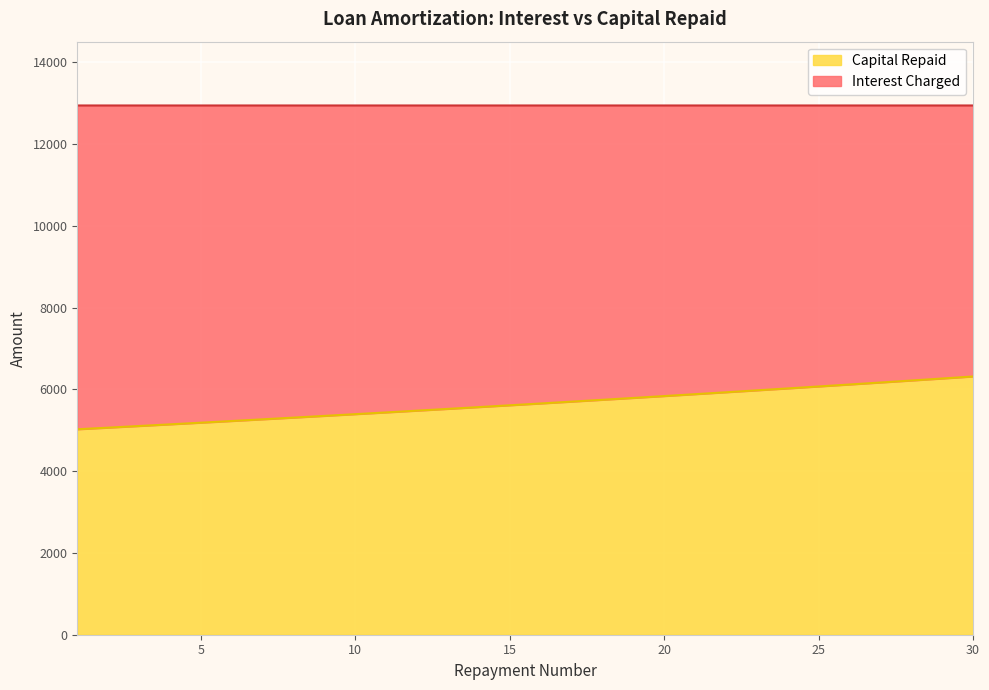

What is the difference between the second highest and minimum values?

1241.0